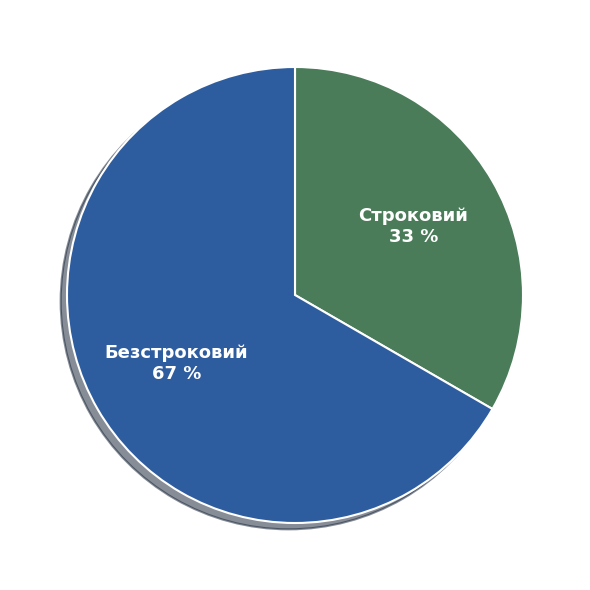

Is there a majority slice in this chart?

Yes